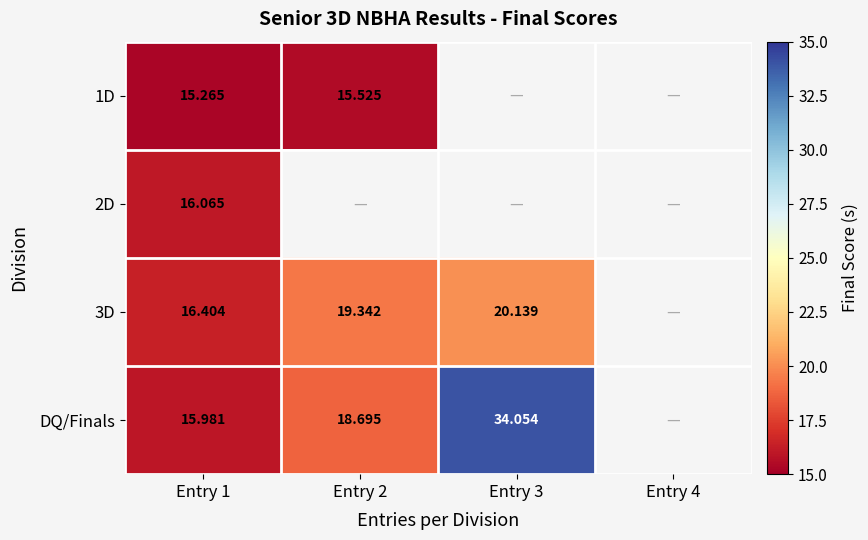

What is the difference between the highest and lowest values at Entry 1?

1.1